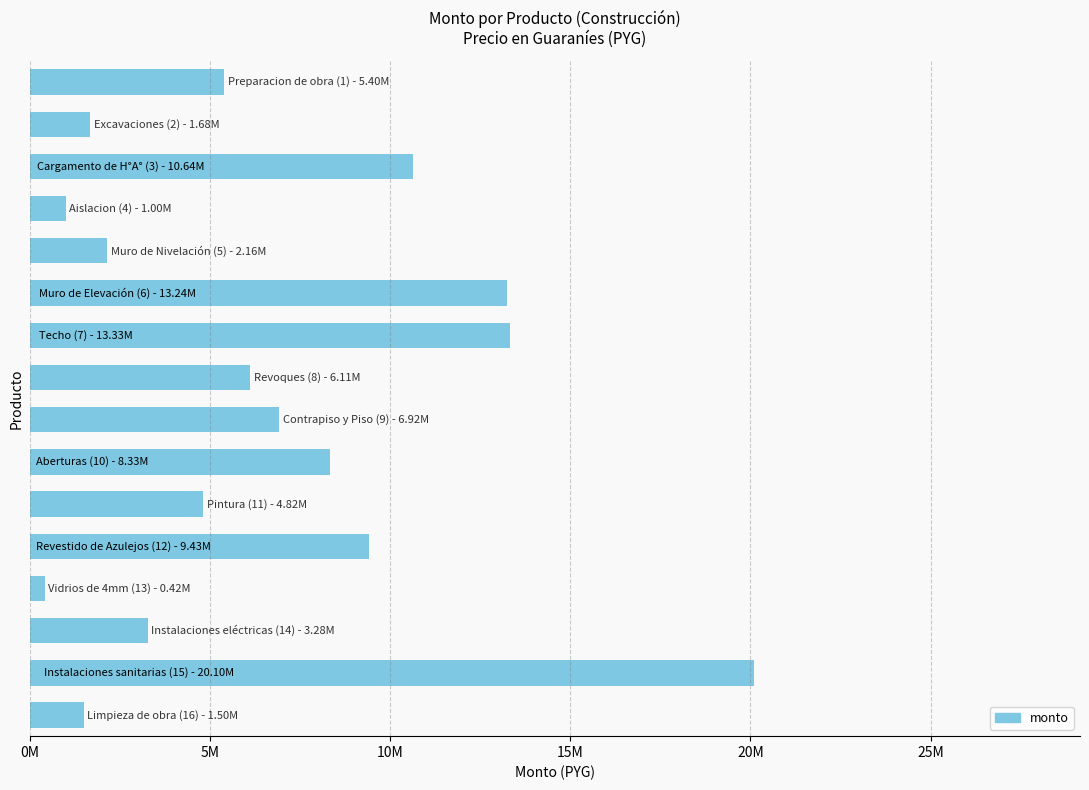

Are the bars horizontal?

Yes